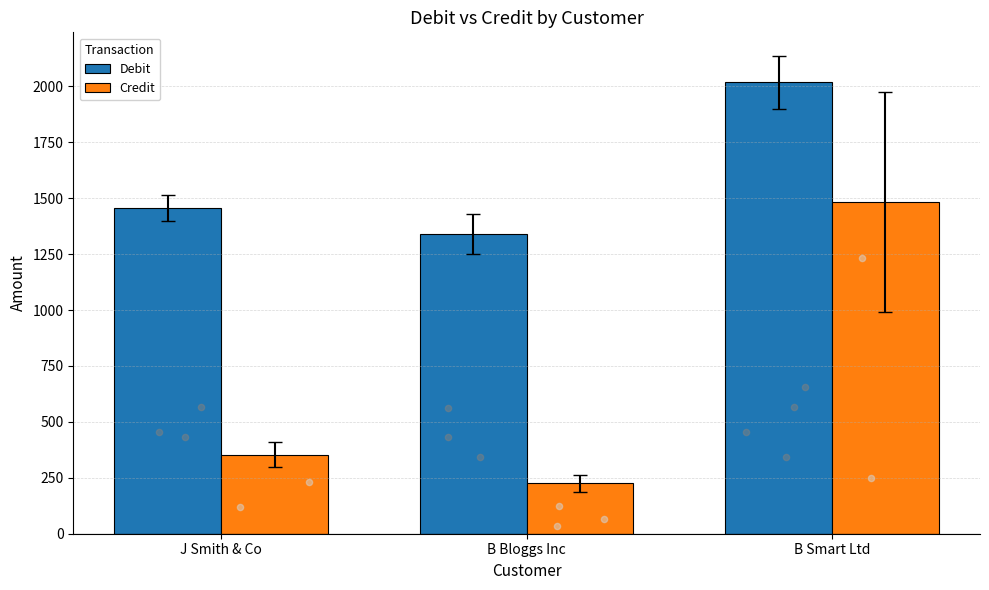

What are all the series names shown in the legend?

Debit, Credit